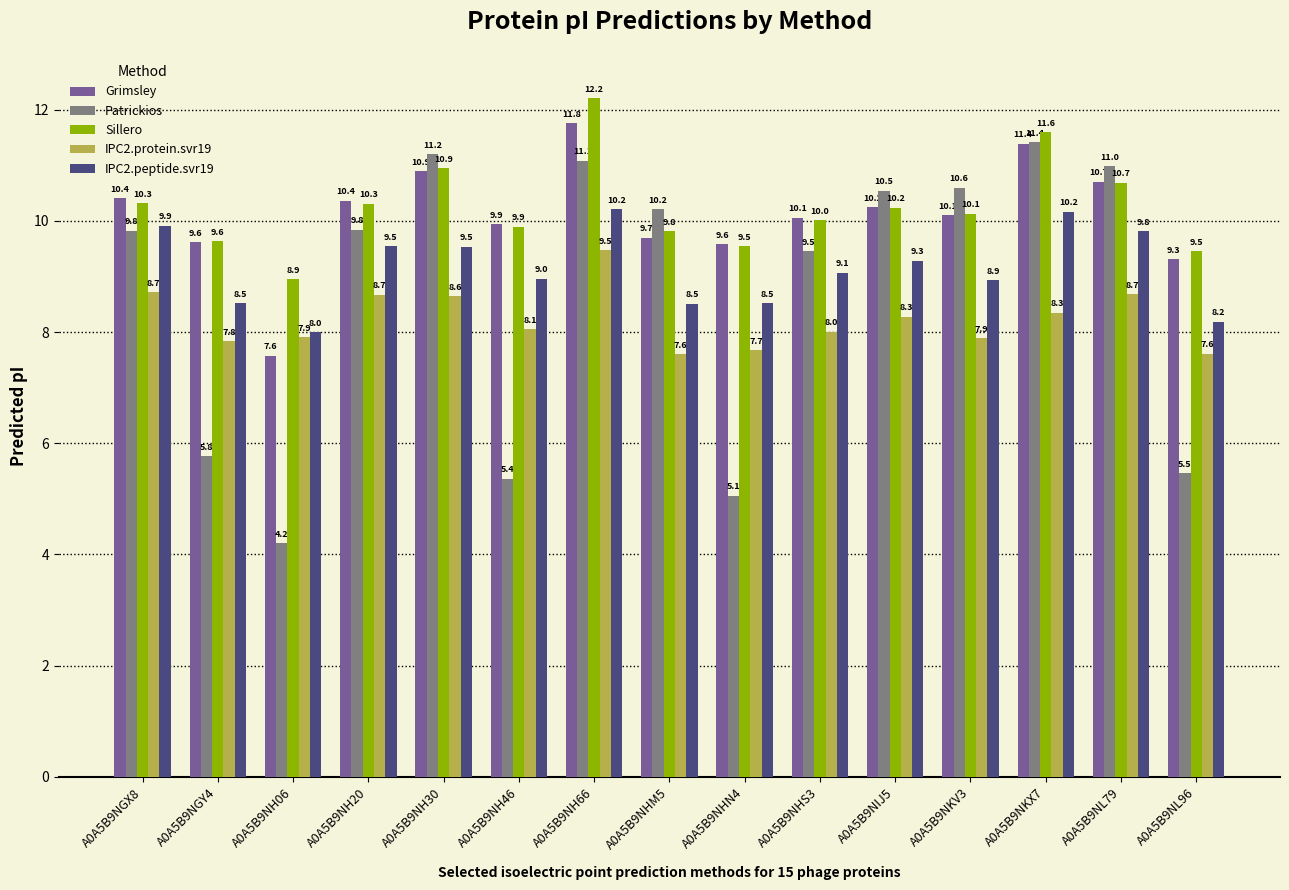

What is the sum of all IPC2.protein.svr19 values?

123.4